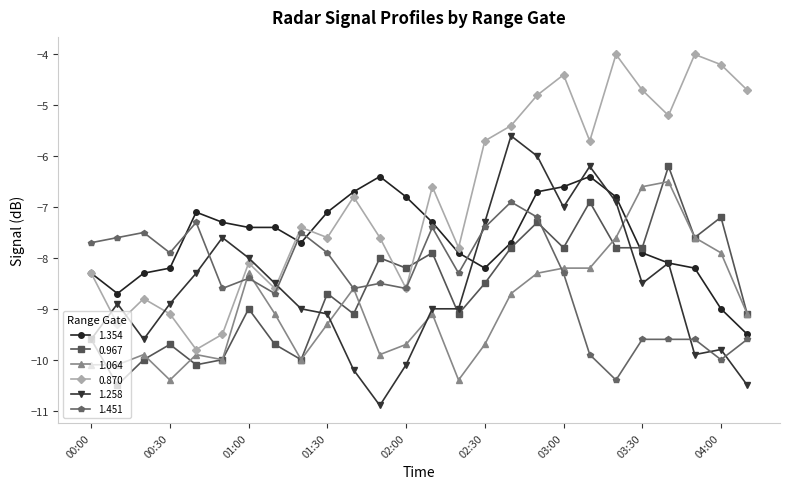

What is the minimum value for 0.870?

-9.8